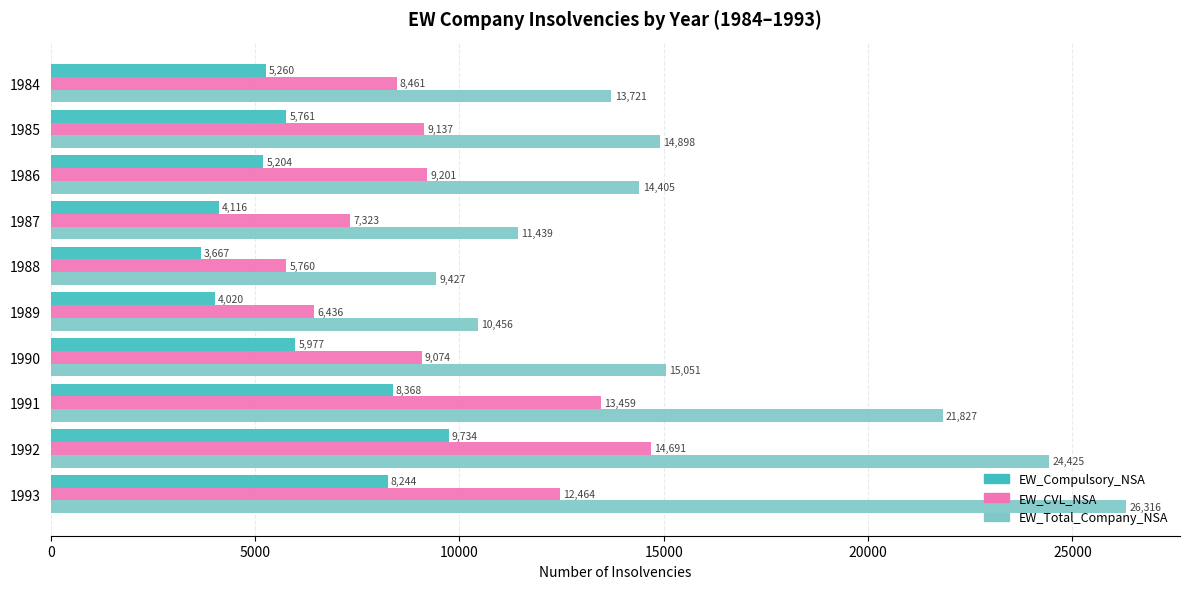

At how many categories does at least one series exceed 5887?

10